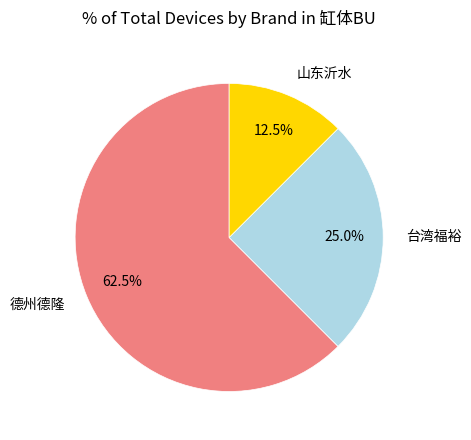

What is the smallest slice in the pie chart?

山东沂水